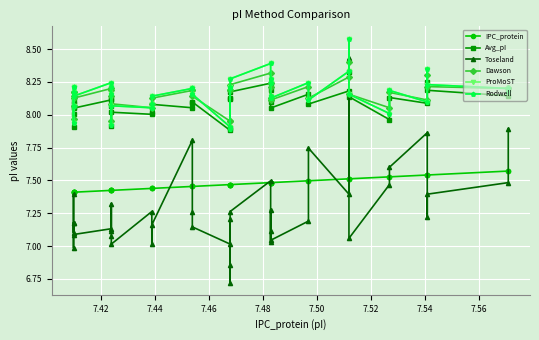

What is the minimum value shown in the chart?

6.7